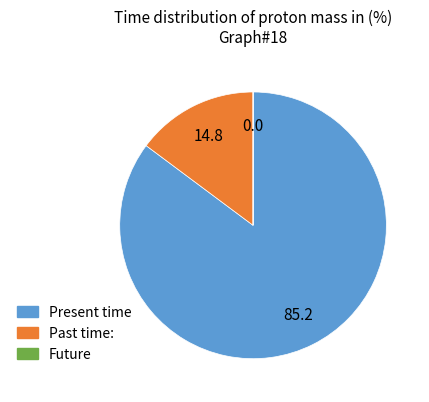

True or false: Past time: accounts for 15% of the total.

True